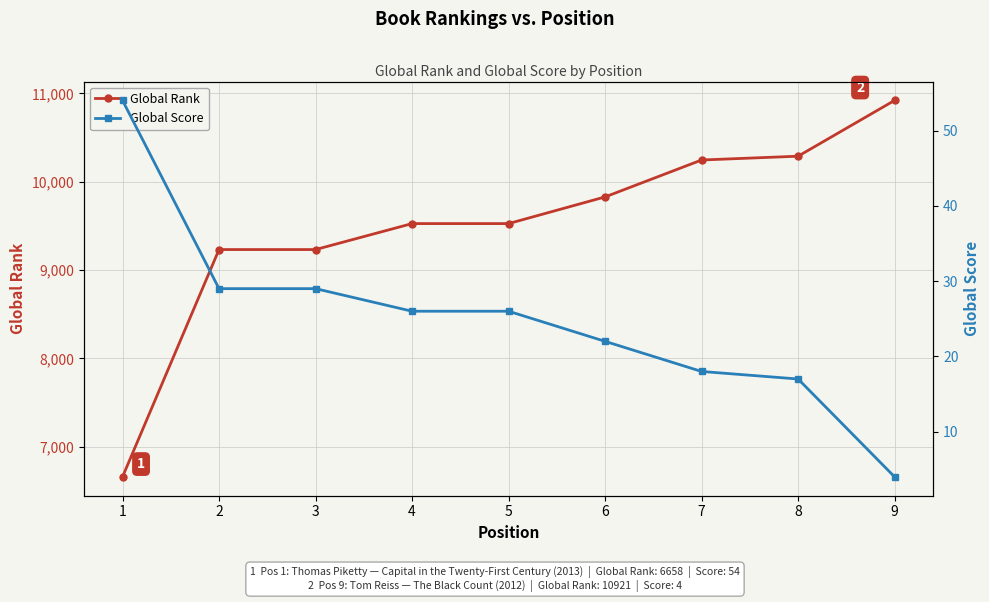

Which category has the highest value across all series?

9